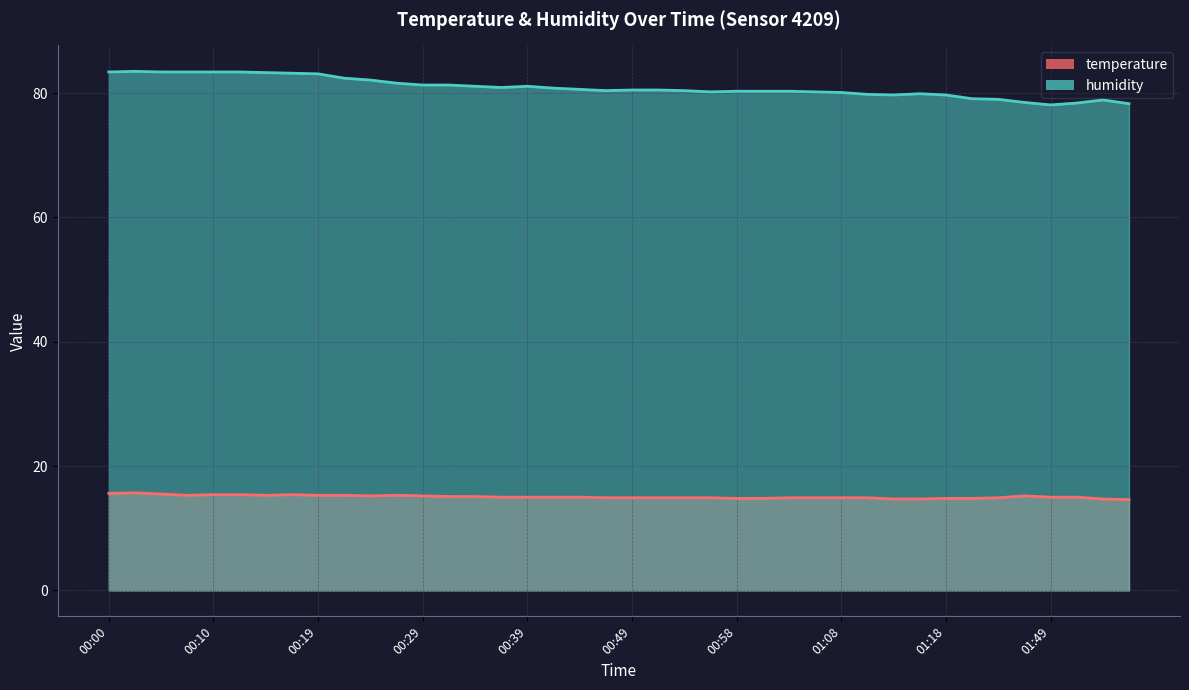

Which series has the widest spread of values?

humidity